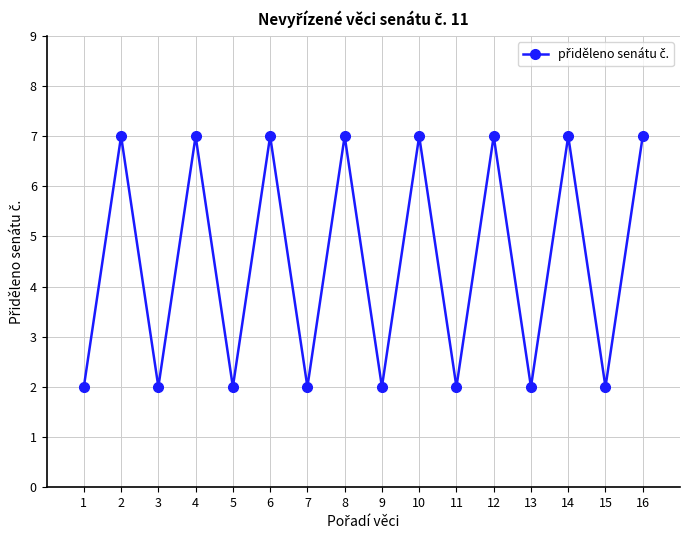

What is the difference between the maximum and second lowest values?

5